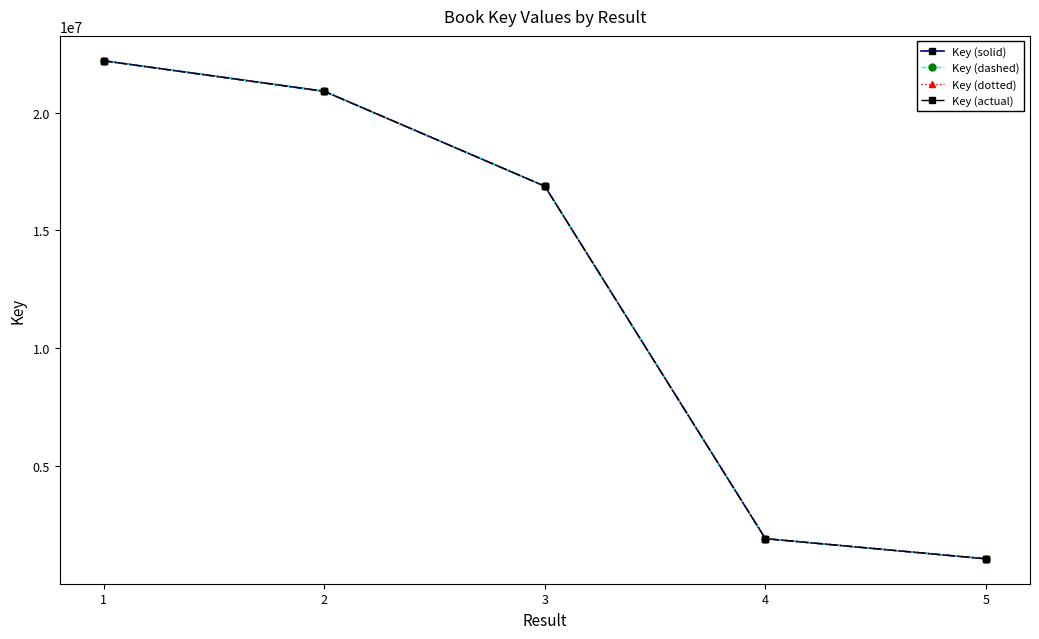

Is this an area chart (filled region under the line)?

No